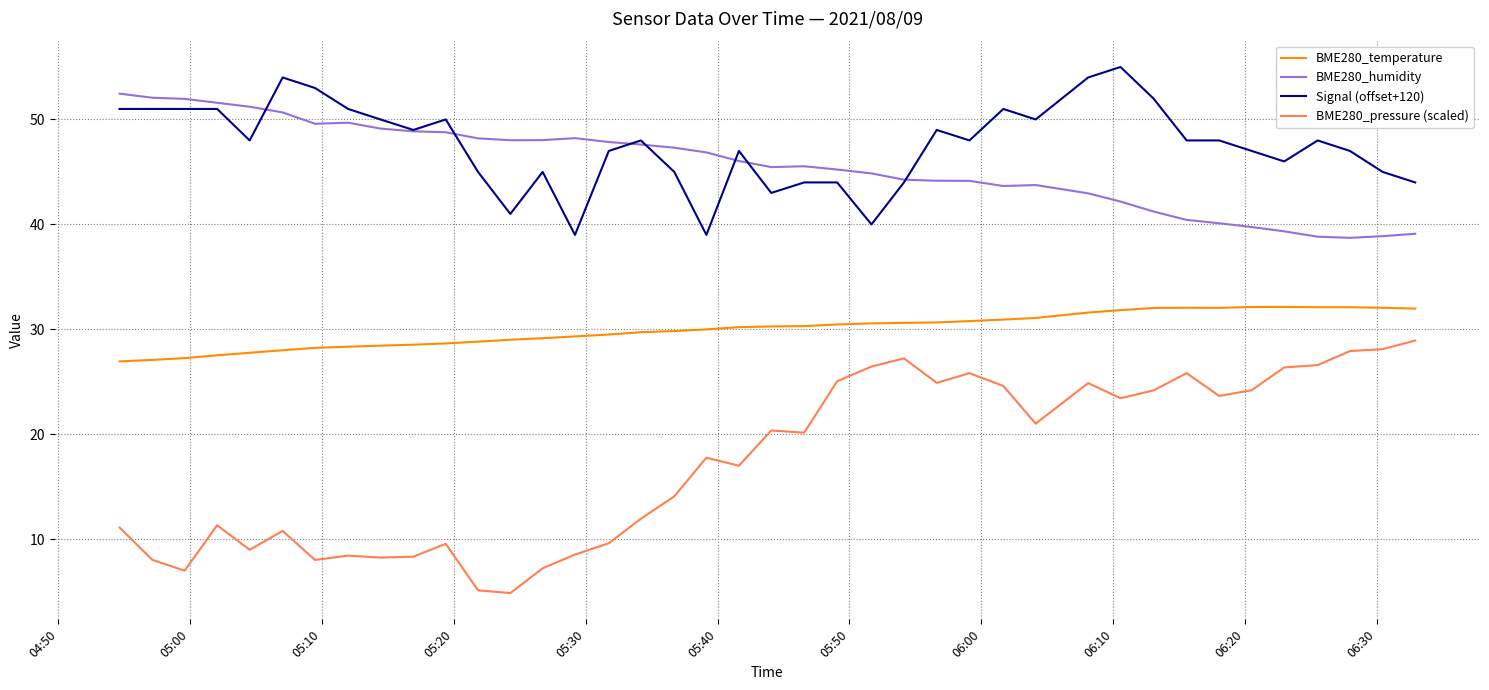

What is the highest value of the BME280_pressure (scaled) series?

28.9